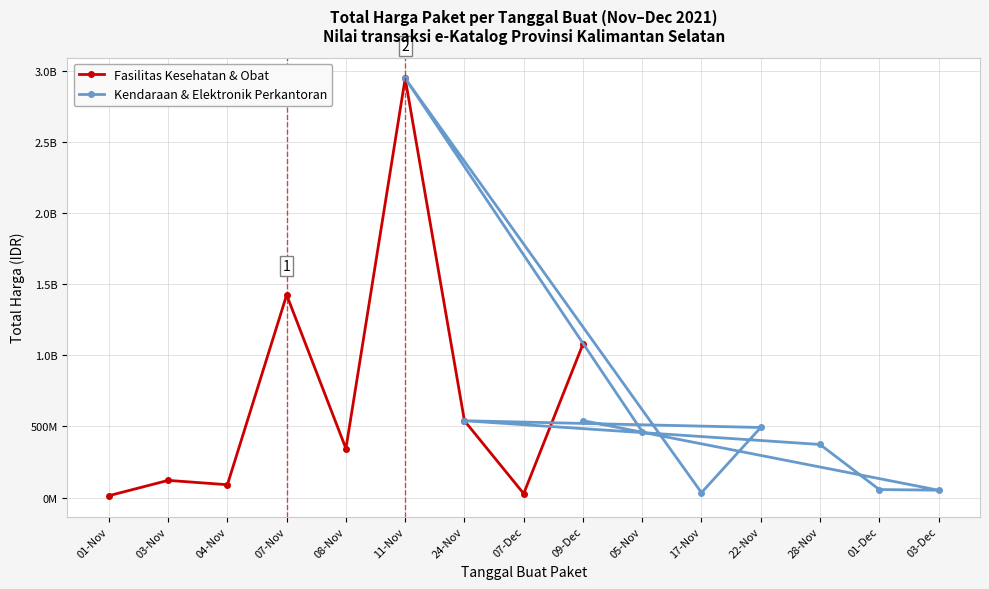

At which label does Fasilitas Kesehatan & Obat first exceed 344323040?

07-Nov